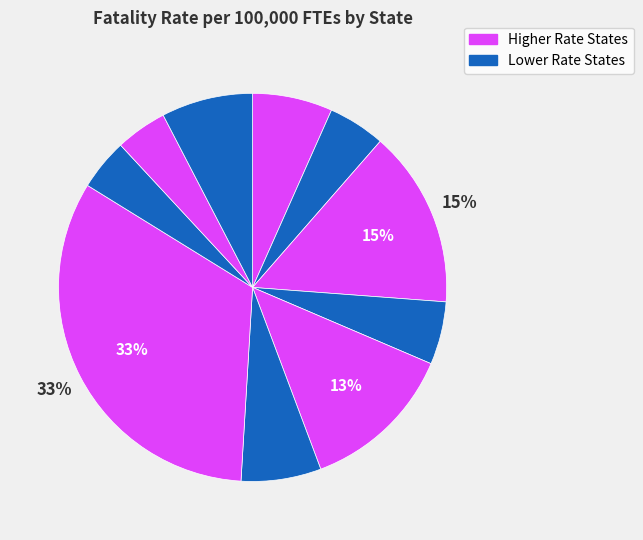

Is there any slice that represents more than half of the pie?

No